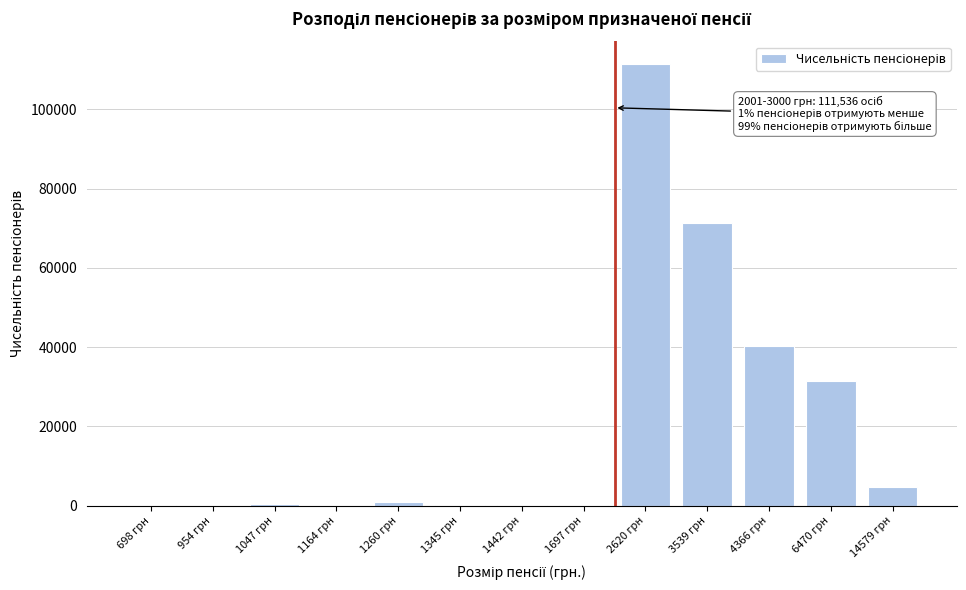

What is the maximum value shown in the chart?

111536